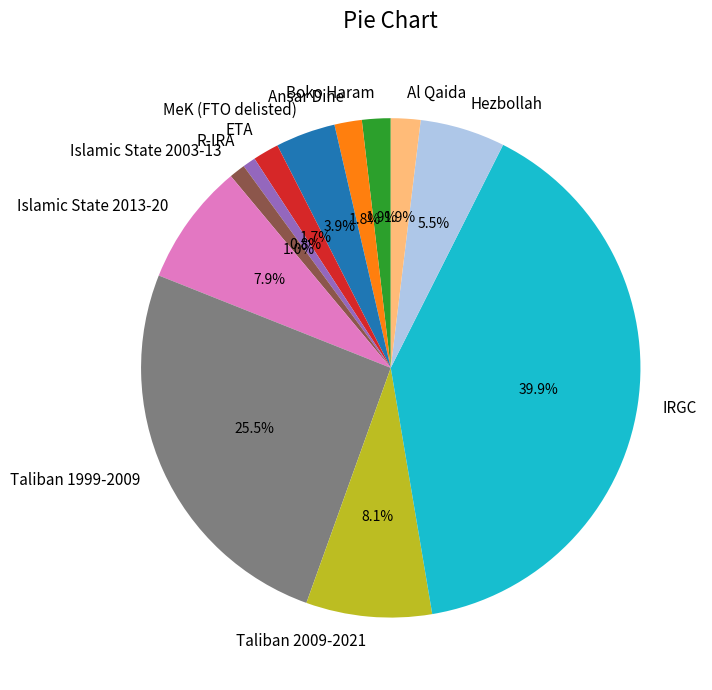

To the nearest percent, what is the average slice percentage?

8%